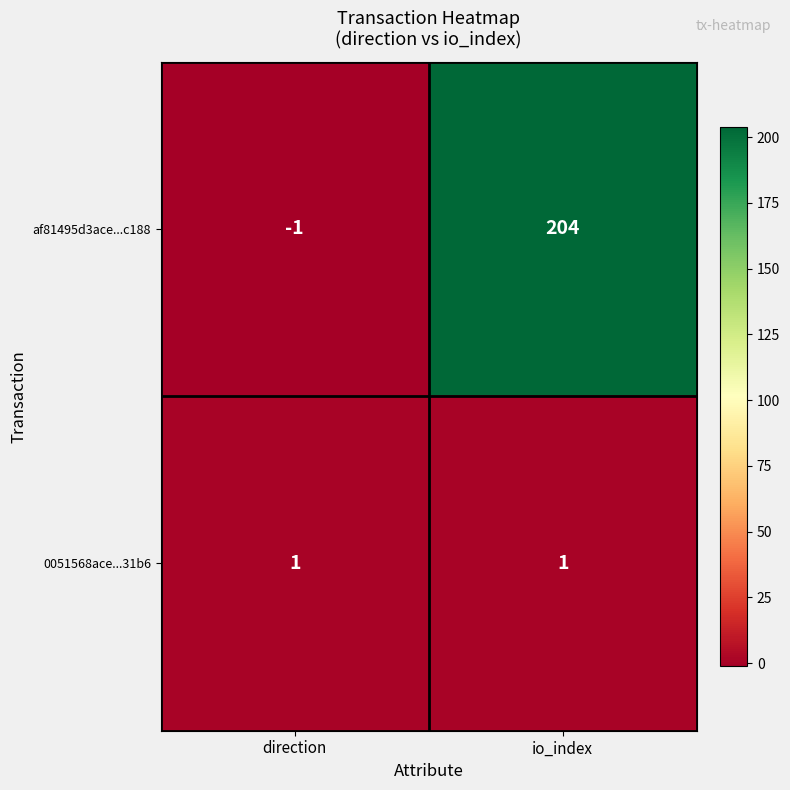

Reading left to right, what are all the values shown in this chart?

af81495d3ace...c188: direction=-1	io_index=204
0051568ace...31b6: direction=1	io_index=1